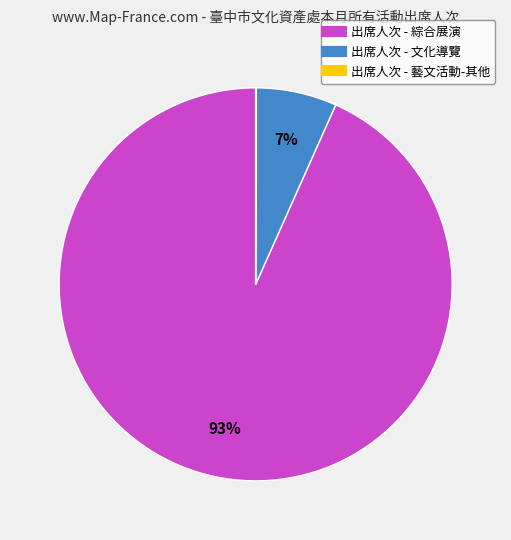

Is there any slice that represents more than half of the pie?

Yes